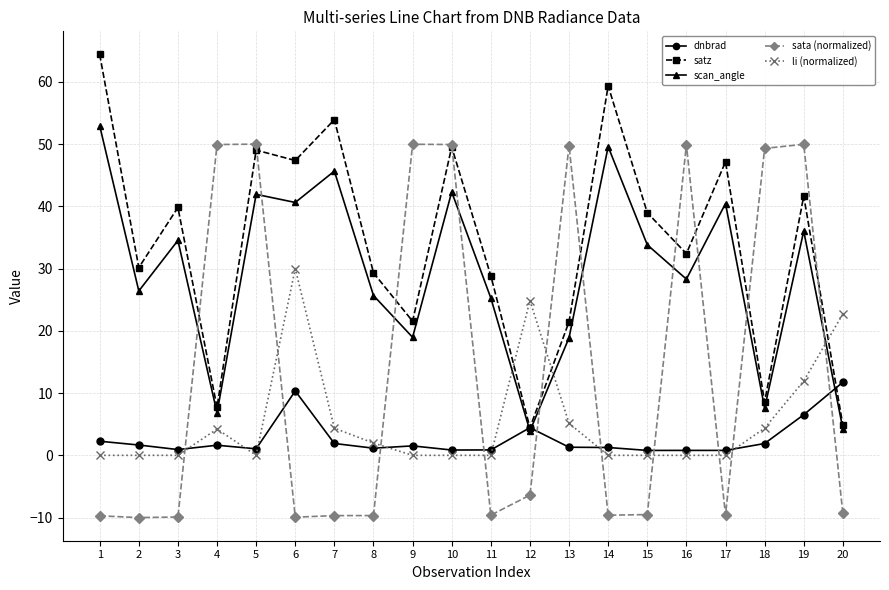

Which series ends up on top after the final intersection of li (normalized) and satz?

li (normalized)